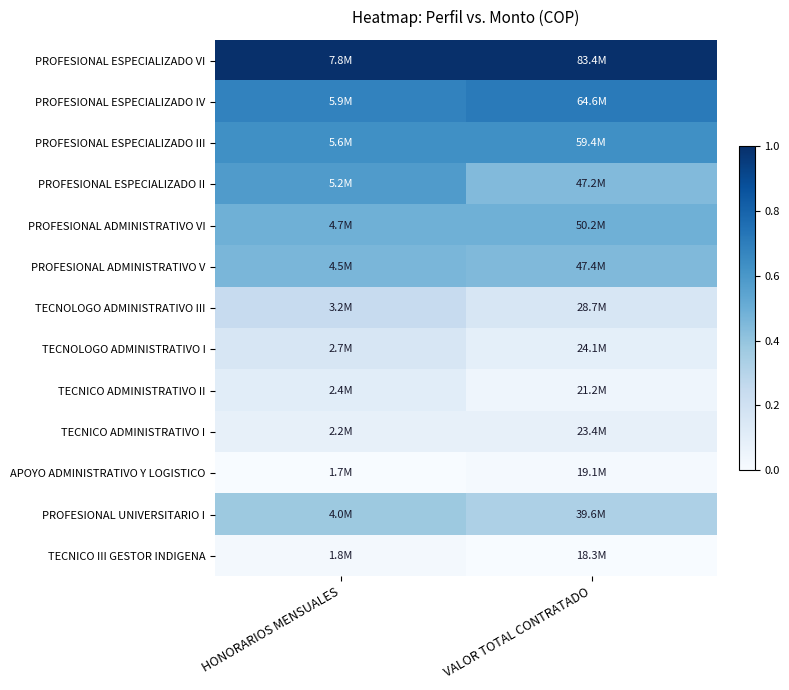

Count the number of categories in the chart.

2